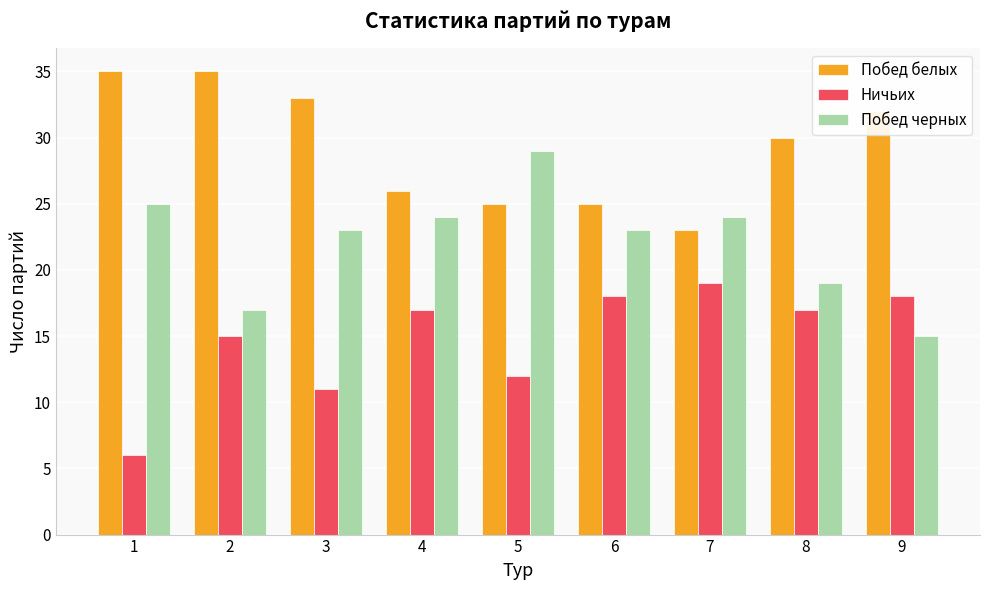

What is the maximum value for Побед черных?

29